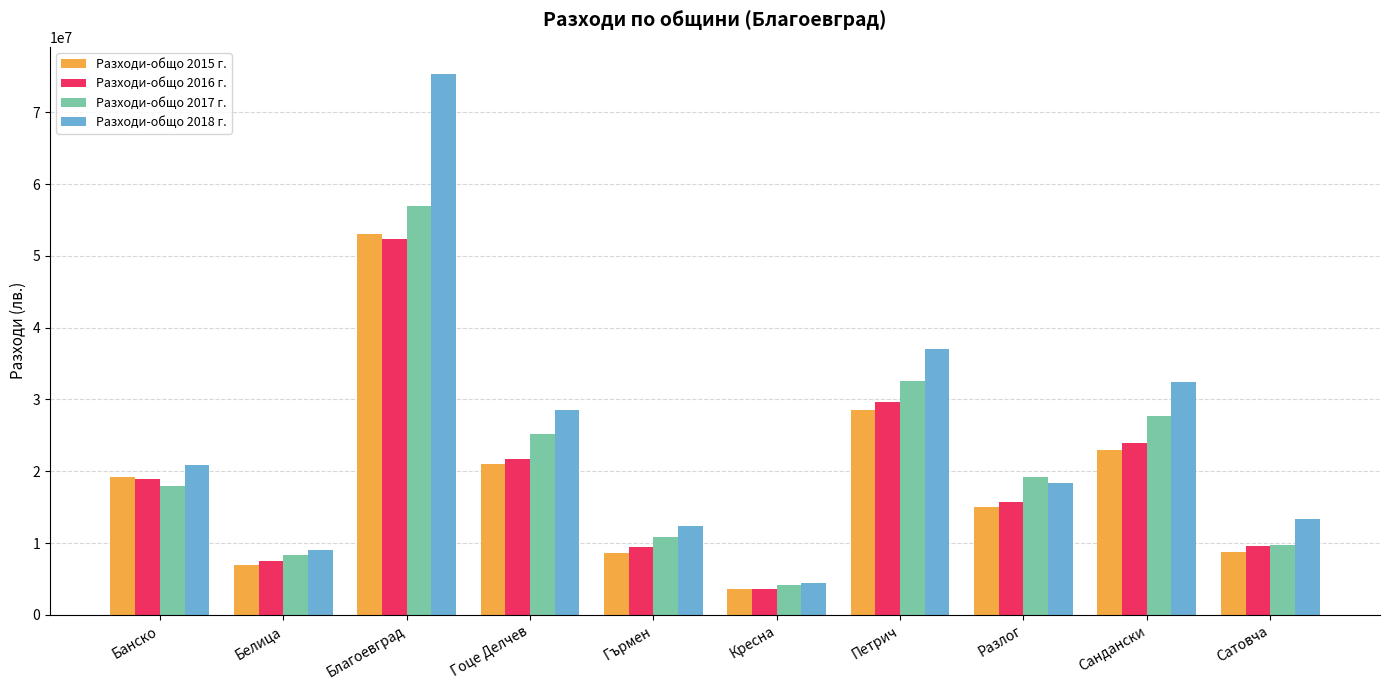

Does the chart contain any negative values?

No